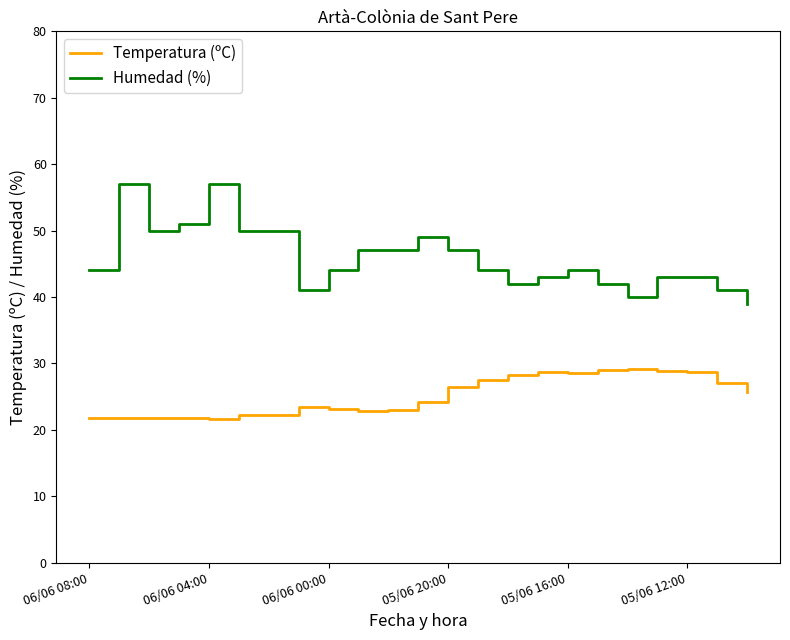

What is the lowest value of the Temperatura (ºC) series?

21.6